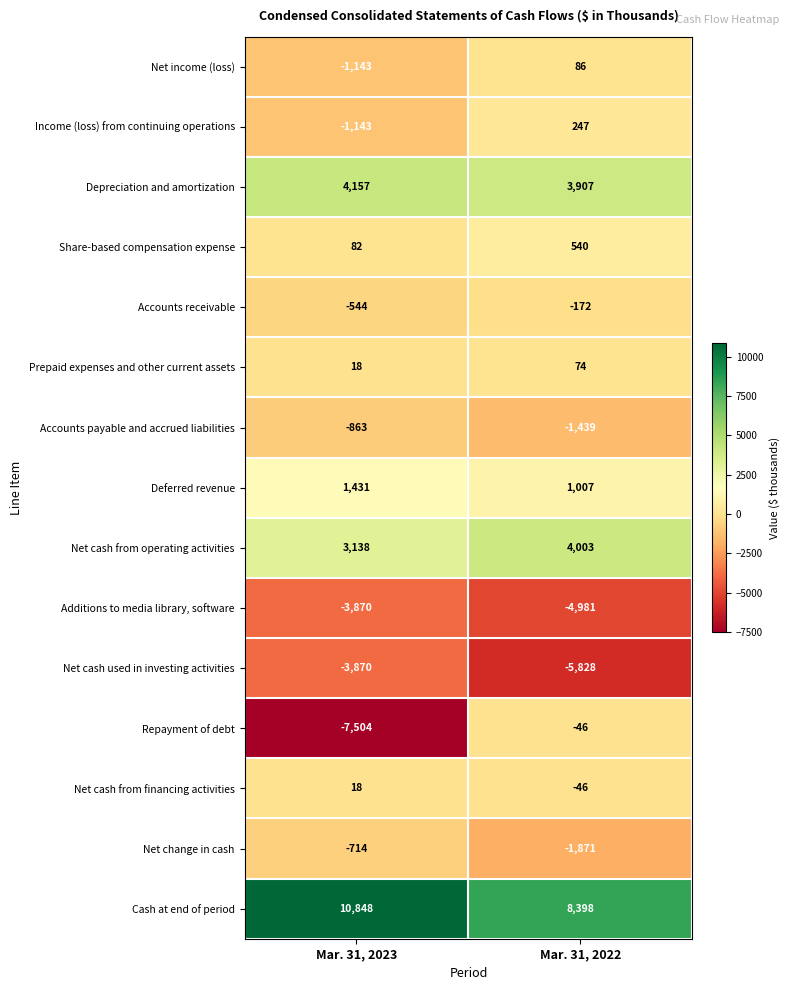

What is the difference between the Cash at end of period values at Mar. 31, 2022 and Mar. 31, 2023?

2450